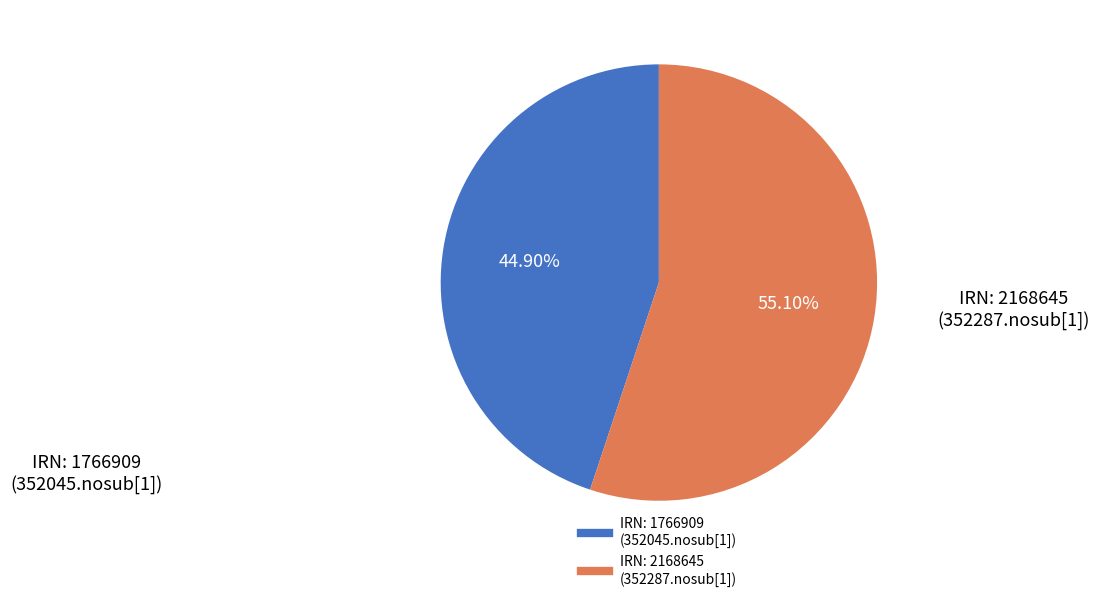

Is there a majority slice in this chart?

Yes